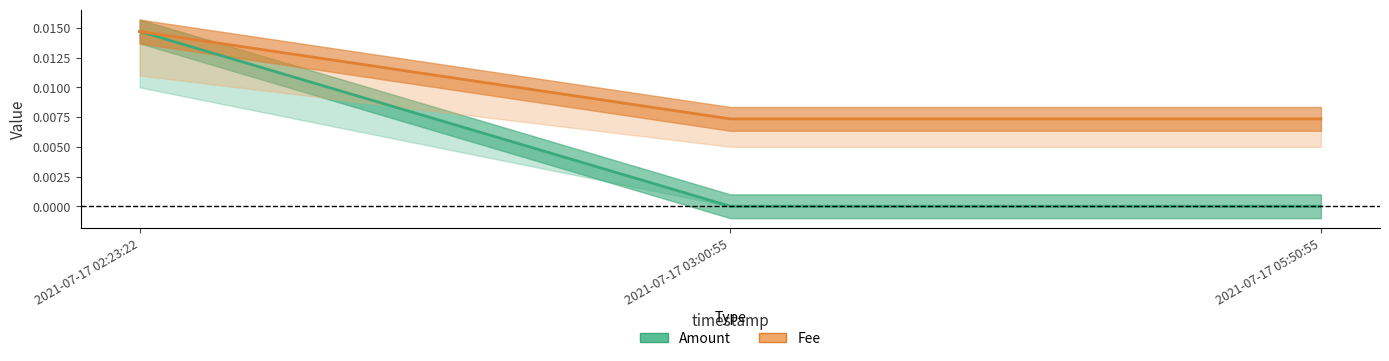

How many Fee values are between 0 and 1?

3